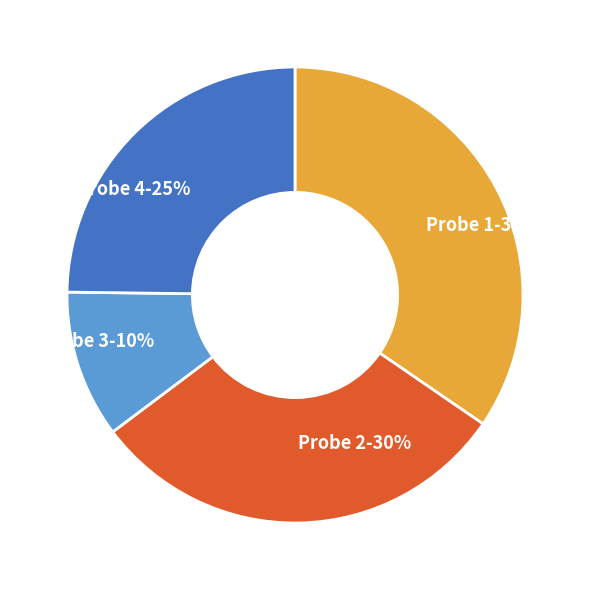

The Probe 2 slice represents 30% of the pie. True or false?

True